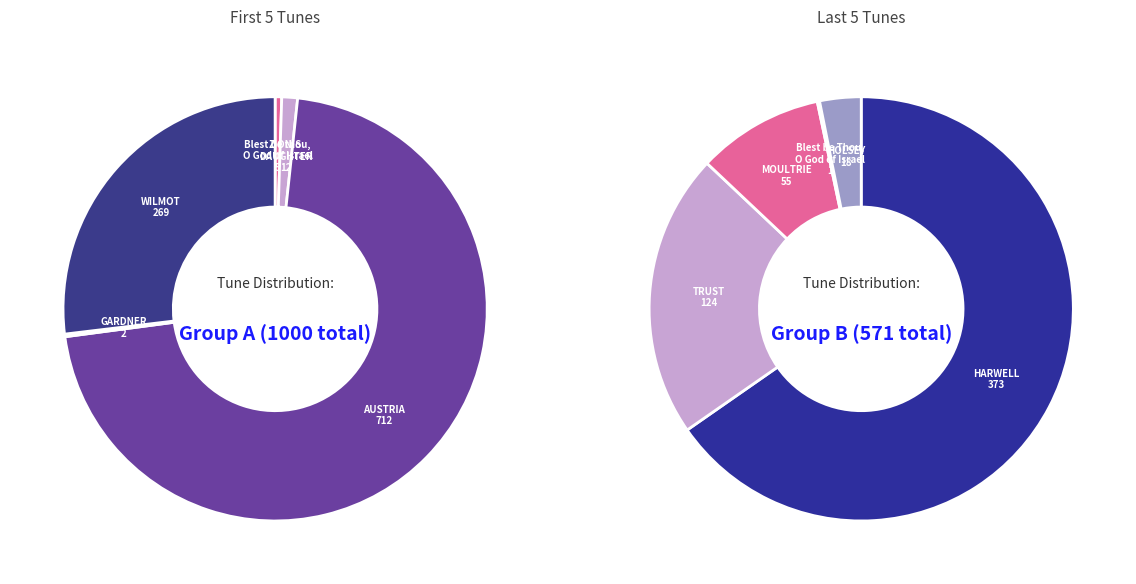

Which has a higher value, ZION'S
DAUGHTER or GARDNER?

ZION'S
DAUGHTER